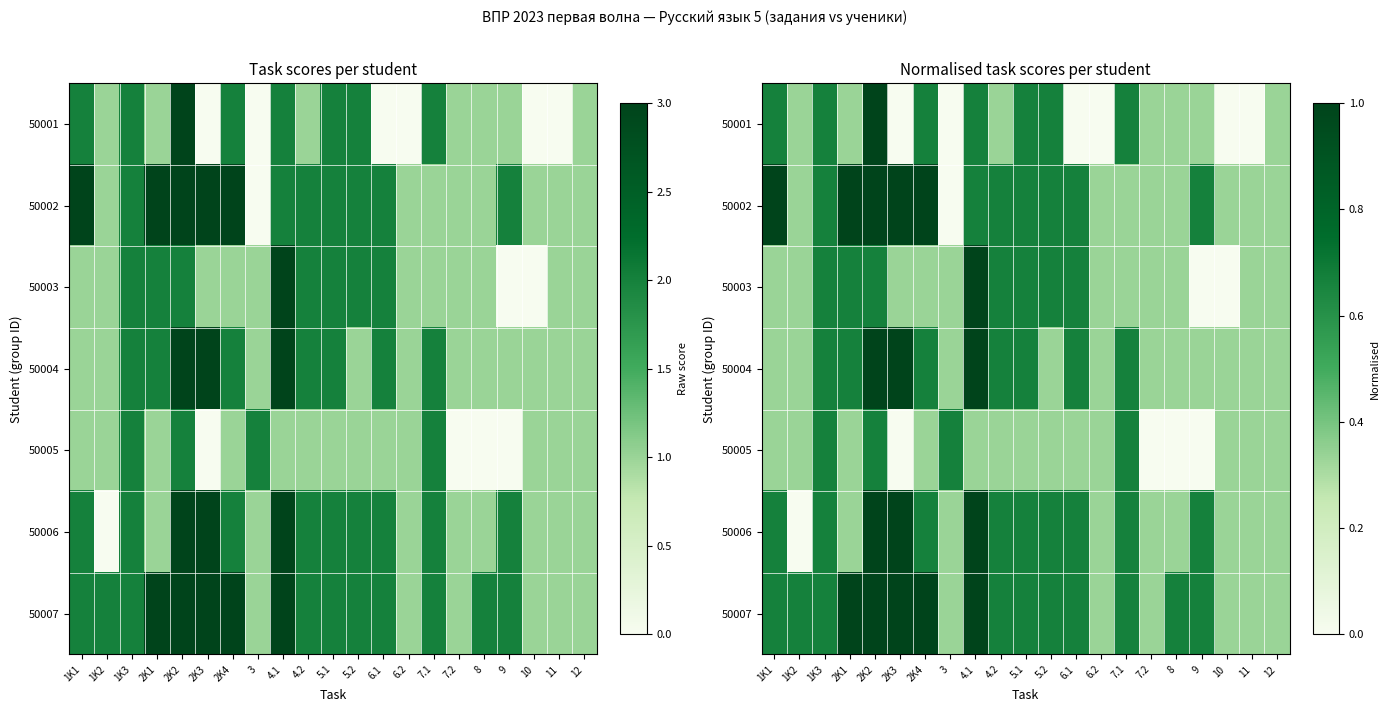

Rank the series by their maximum value, from highest to lowest.

50001, 50002, 50003, 50004, 50006, 50007, 50005